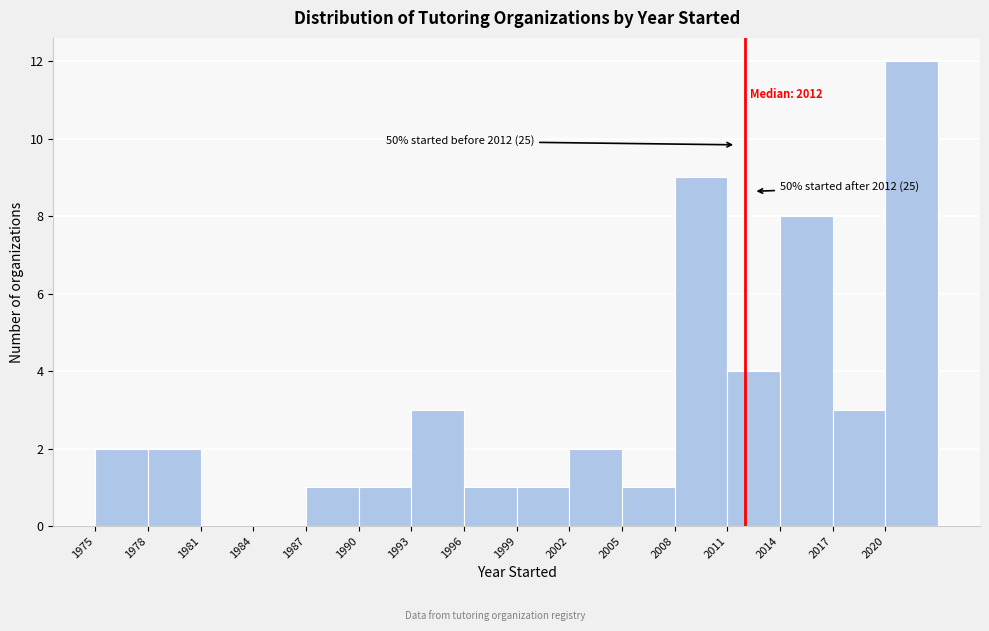

Over which range of the x-axis is the bar tallest?

2020 to 2023